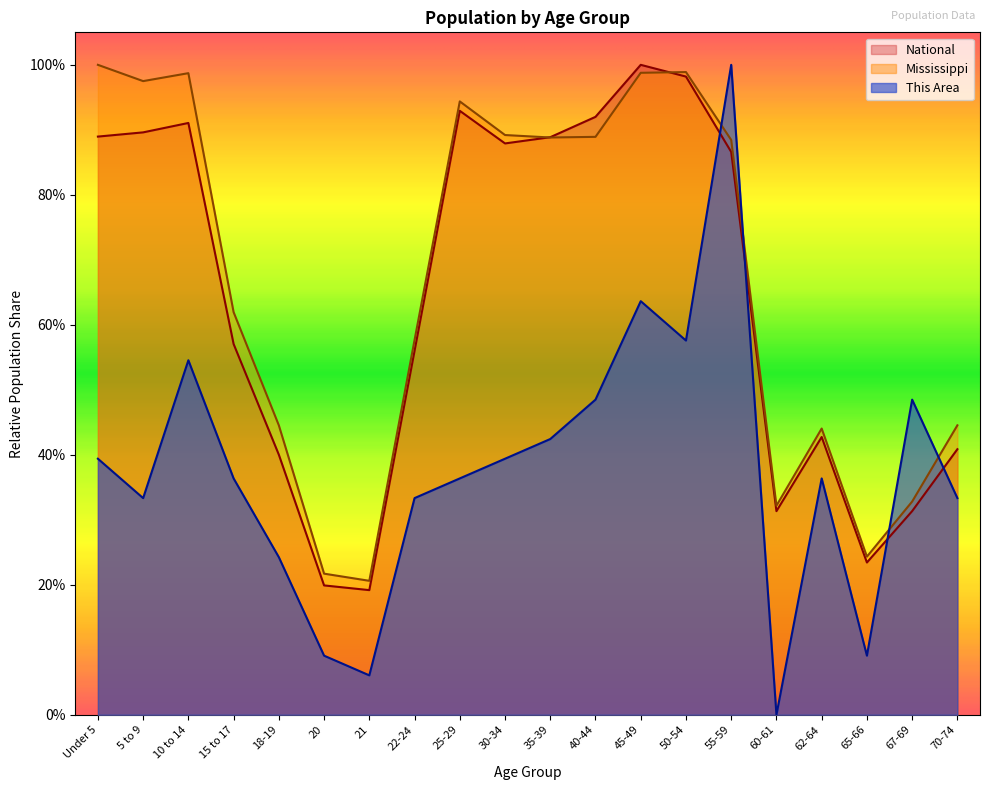

Which has a higher value, 30-34 or Under 5?

30-34